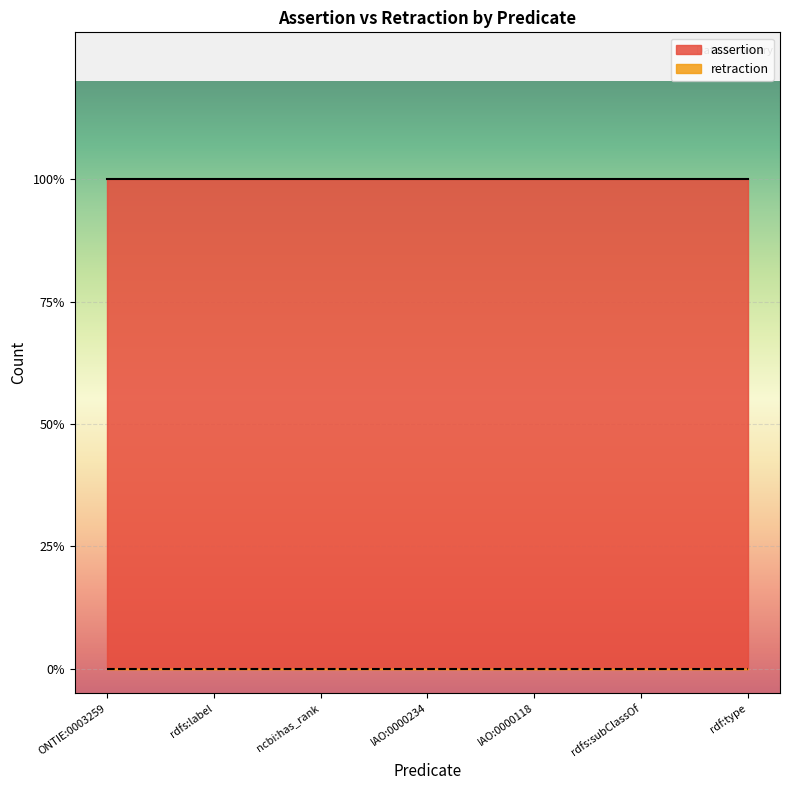

True or false: assertion has more than 0 interior local peaks.

False